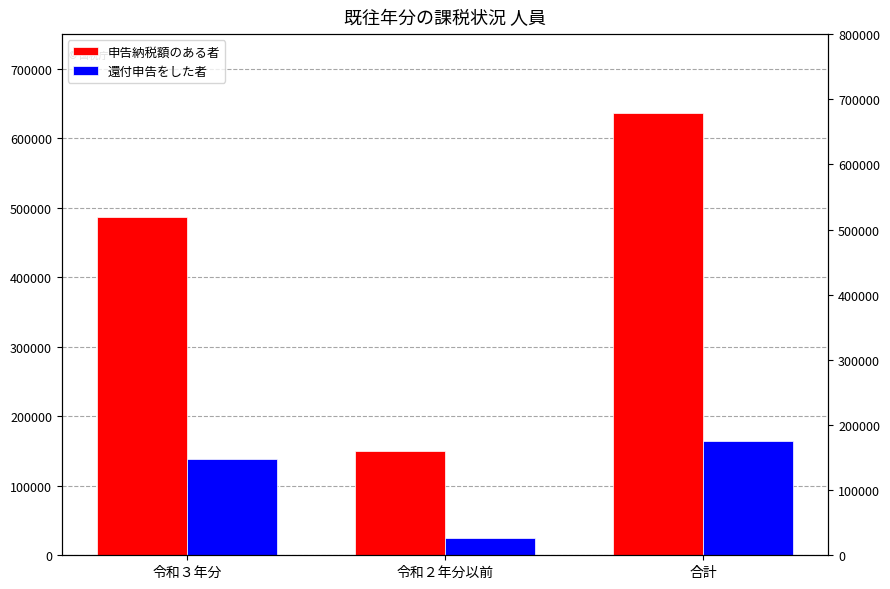

Which category has the highest value across all series?

合計